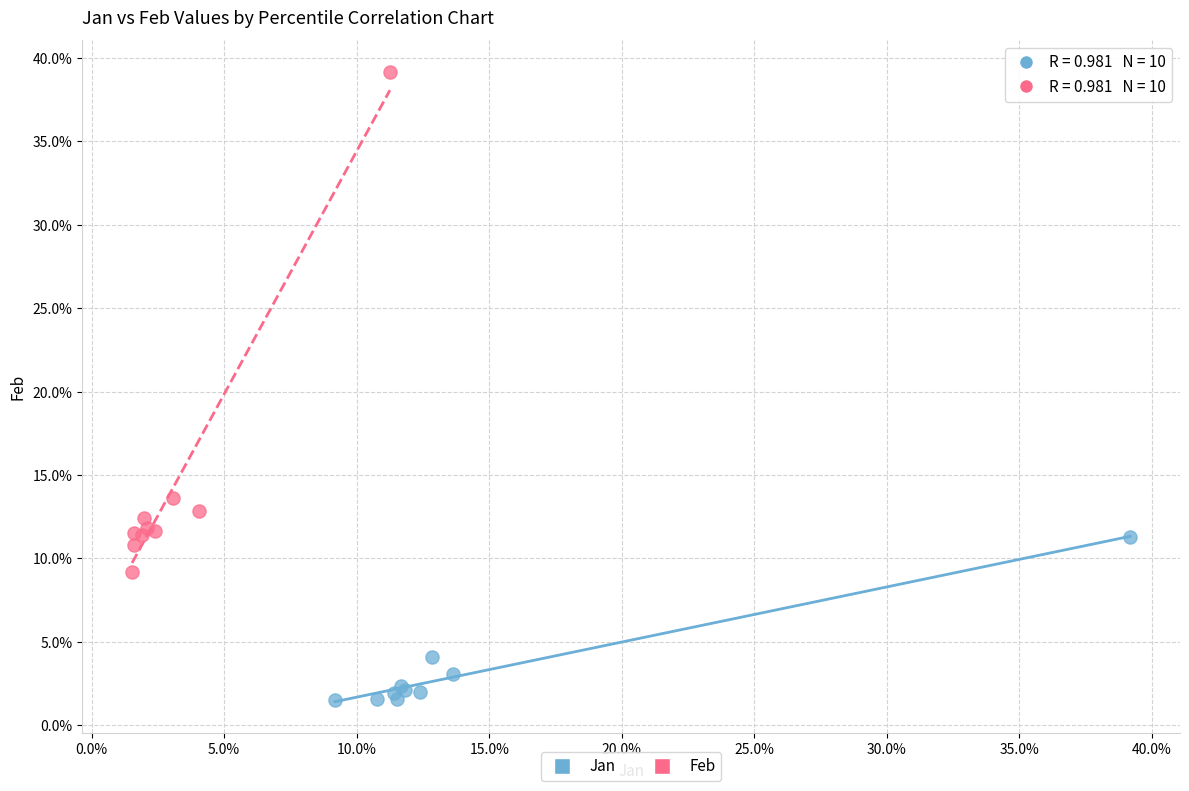

What are all the series names shown in the legend?

Jan, Feb